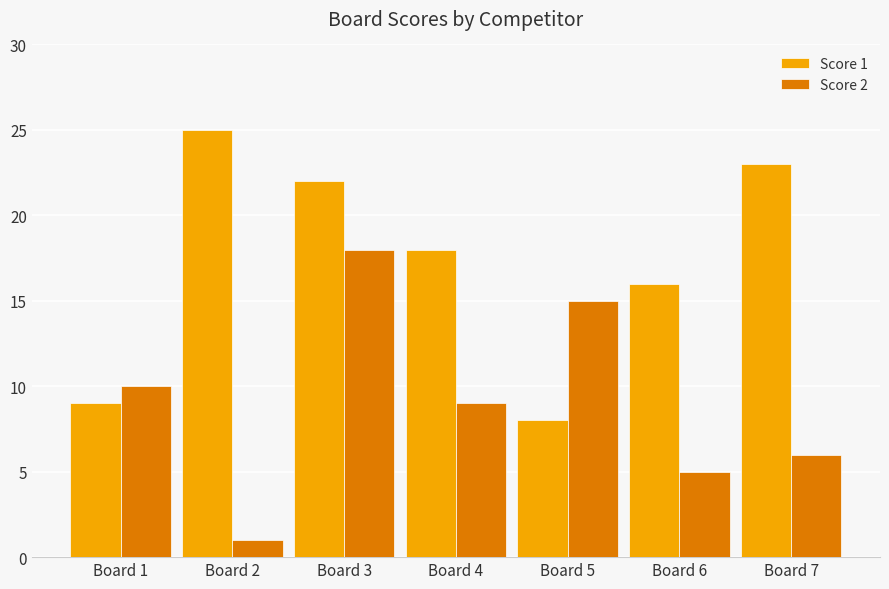

Which series changed the most between Board 1 and Board 4?

Score 1